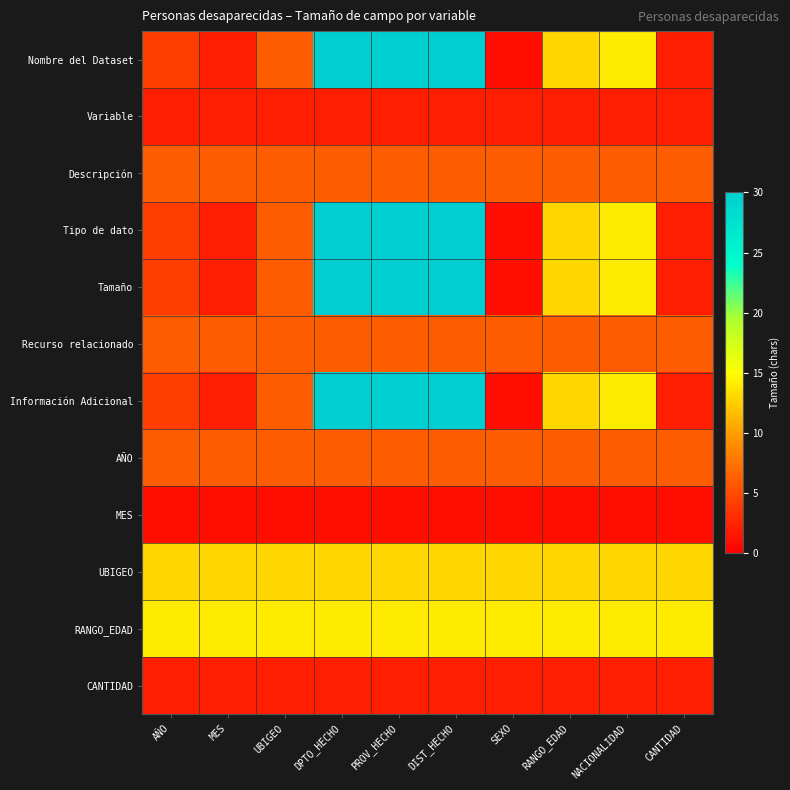

At which category is the sum across all series the highest?

DPTO_HECHO